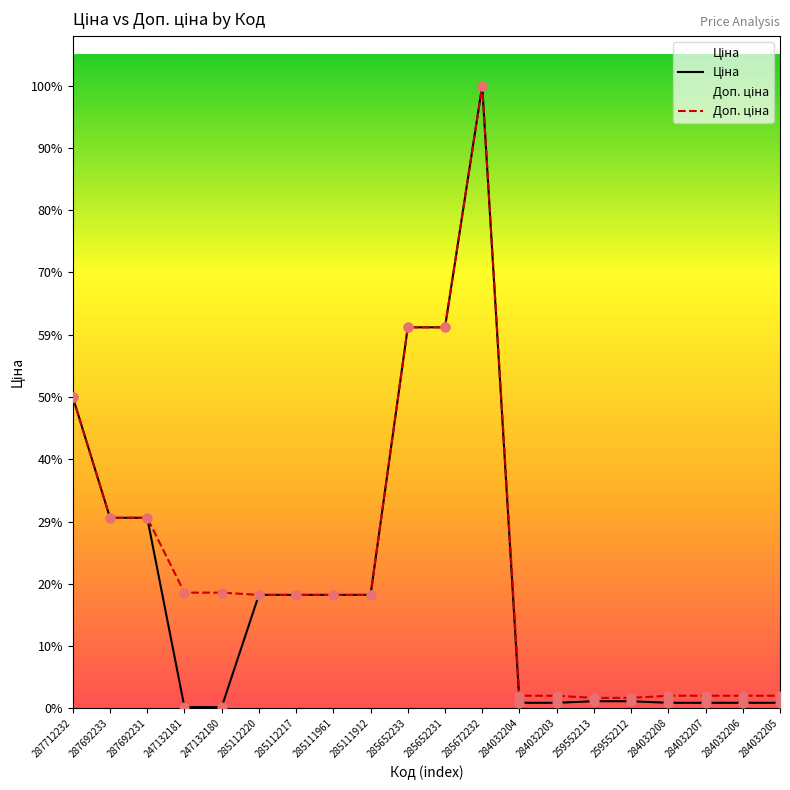

At how many categories does at least one series exceed 24105?

4